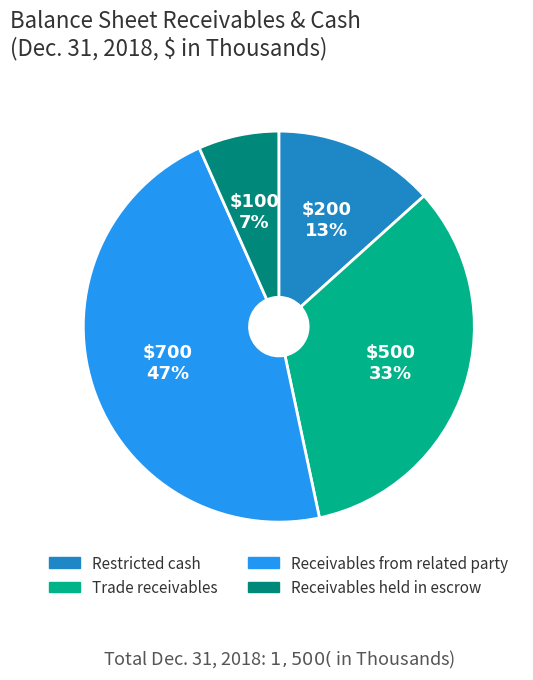

Which has a higher value, Receivables from related party or Restricted cash?

Receivables from related party